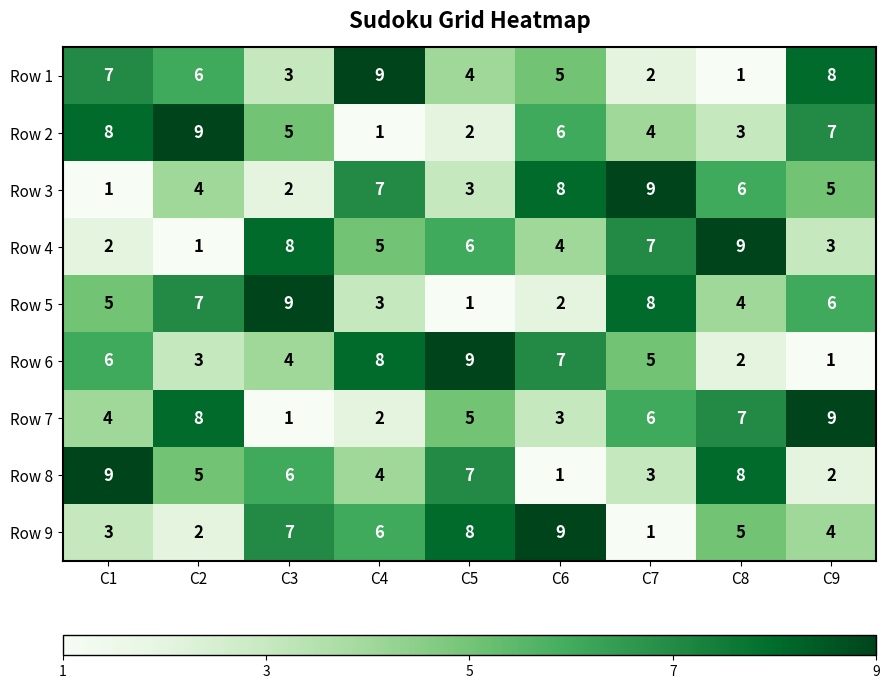

At which label does Row 9 reach its peak?

C6